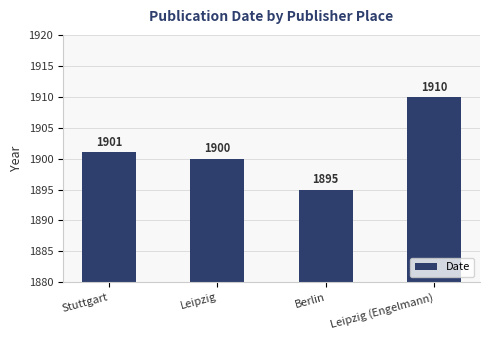

Reading left to right, what are all the values shown in this chart?

Stuttgart=1901	Leipzig=1900	Berlin=1895	Leipzig (Engelmann)=1910